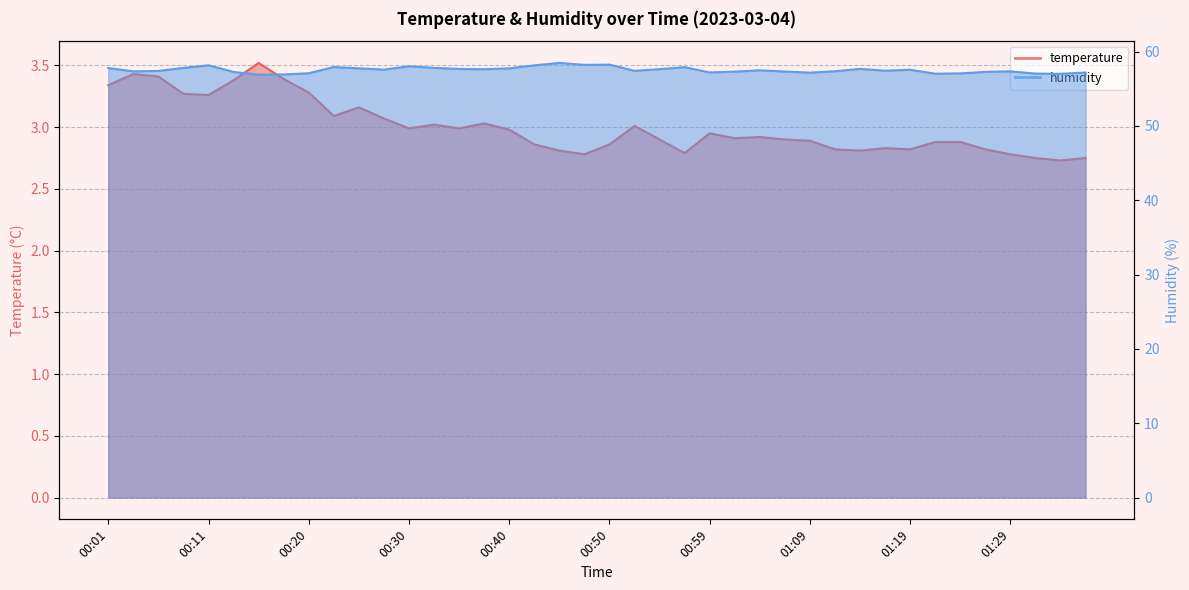

At which category is the sum across all series the highest?

00:11